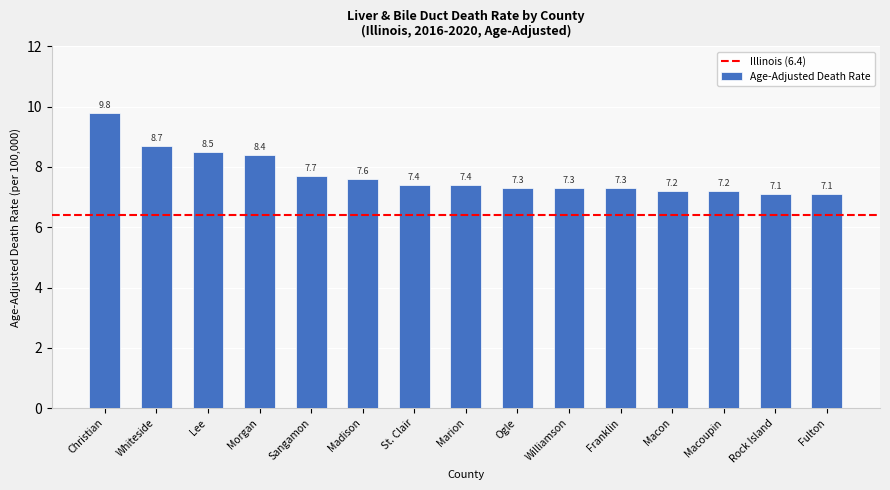

What is the difference between the maximum and minimum values?

2.7